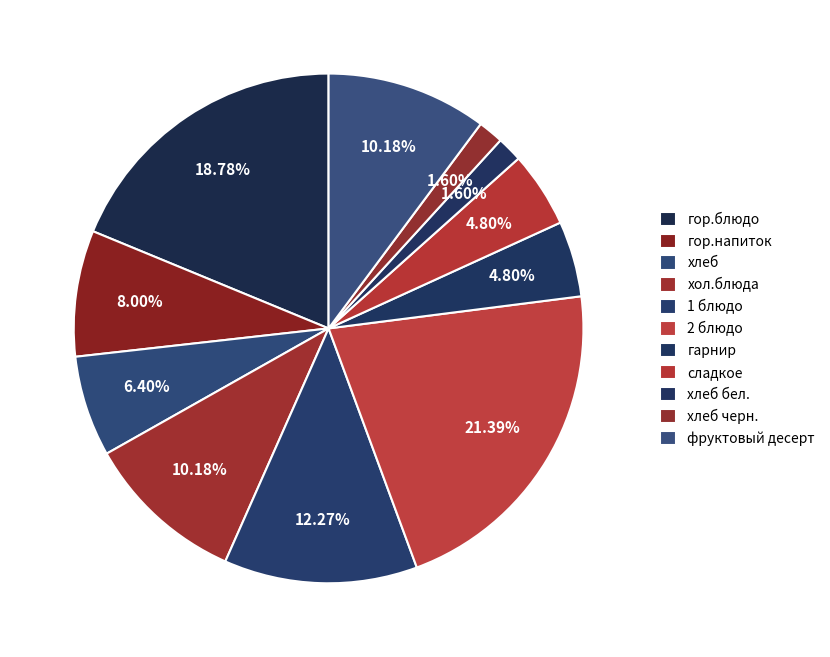

How many slices are in this pie chart?

11